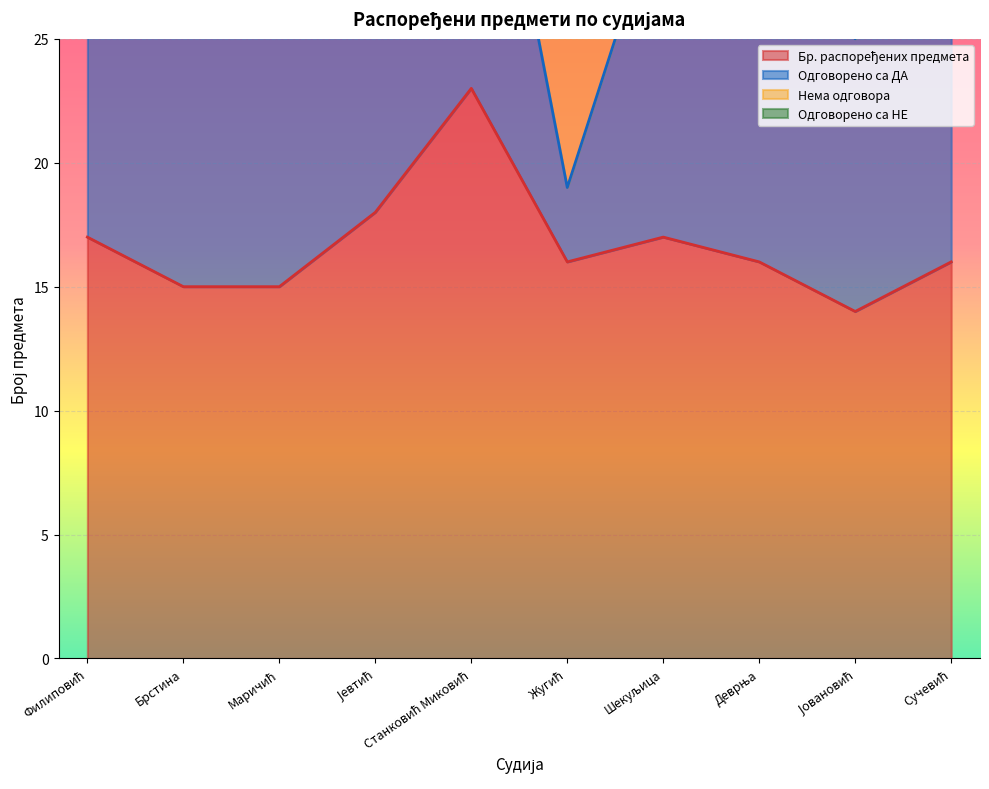

Reading right to left, extract all data points from this chart.

Бр. распоређених предмета: Сучевић=16	Јовановић=14	Деврња=16	Шекуљица=17	Жугић=16	Станковић Миковић=23	Јевтић=18	Маричић=15	Брстина=15	Филиповић=17
Одговорено са ДА: Сучевић=15	Јовановић=11	Деврња=14	Шекуљица=14	Жугић=3	Станковић Миковић=16	Јевтић=12	Маричић=12	Брстина=12	Филиповић=16
Нема одговора: Сучевић=1	Јовановић=2	Деврња=1	Шекуљица=2	Жугић=12	Станковић Миковић=4	Јевтић=3	Маричић=3	Брстина=3	Филиповић=0
Одговорено са НЕ: Сучевић=0	Јовановић=1	Деврња=1	Шекуљица=1	Жугић=1	Станковић Миковић=3	Јевтић=3	Маричић=0	Брстина=0	Филиповић=1